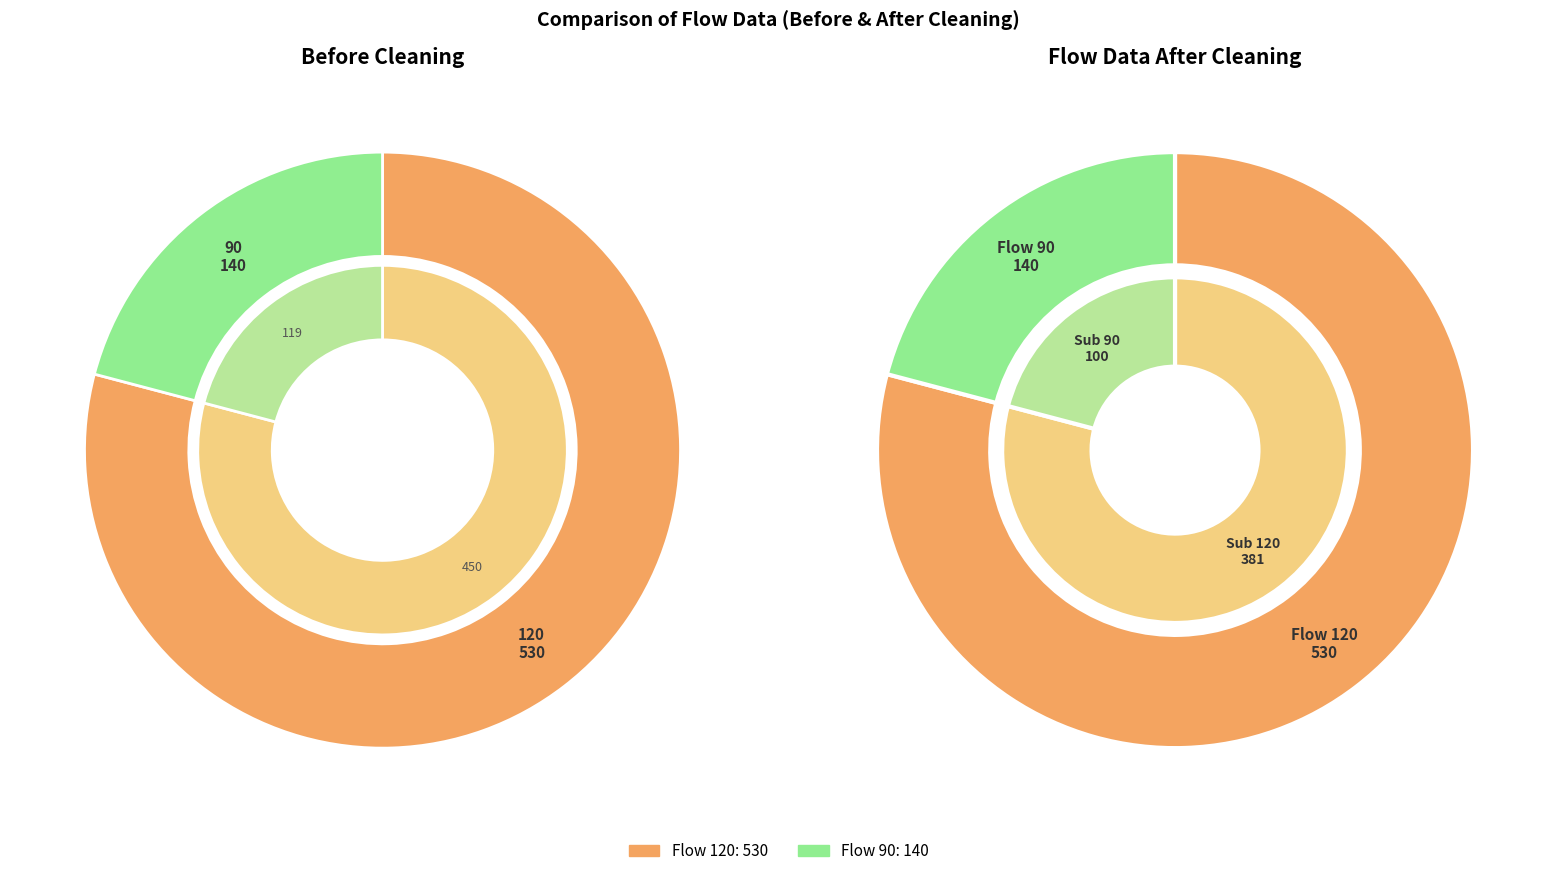

Which slice is the smallest?

90